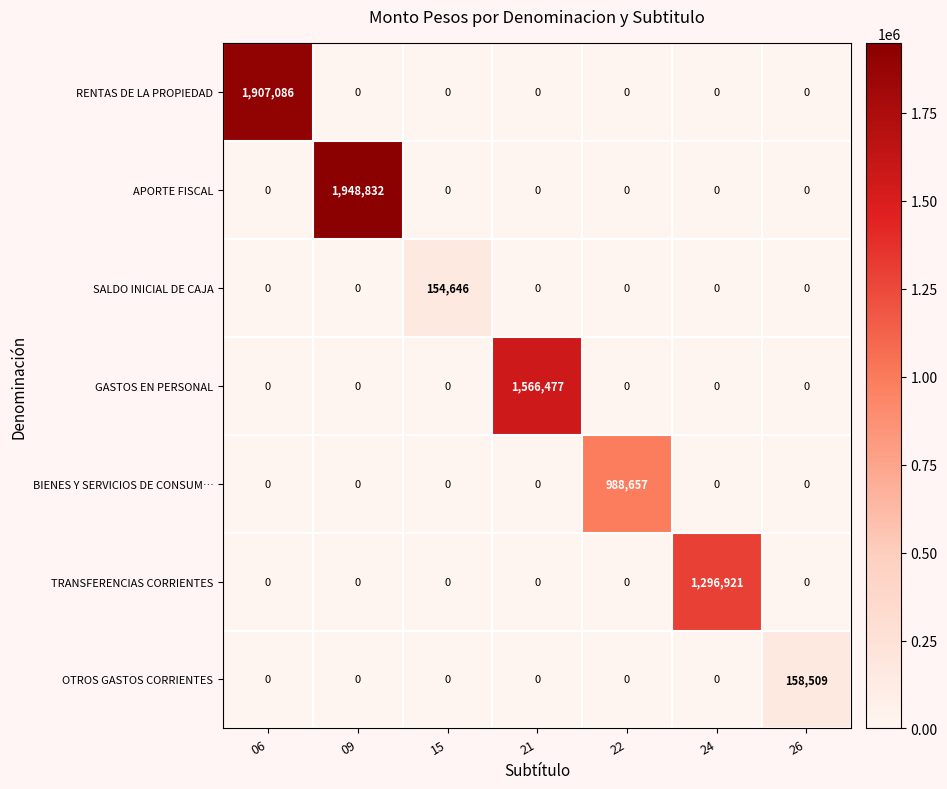

How many positive values does the APORTE FISCAL series have?

1